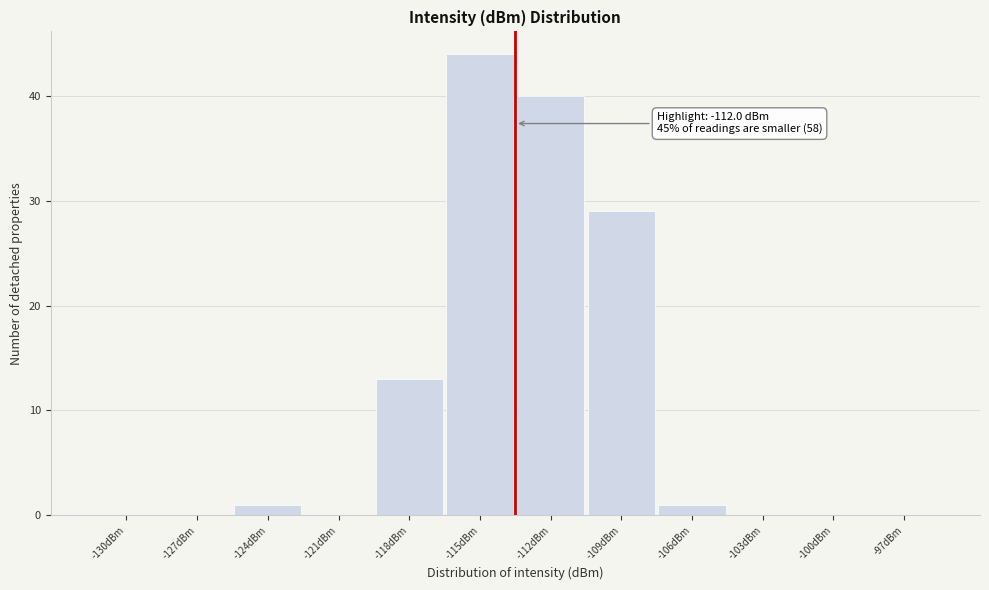

Reading left to right, list all the values displayed in this chart.

-130dBm=0	-127dBm=0	-124dBm=1	-121dBm=0	-118dBm=13	-115dBm=44	-112dBm=40	-109dBm=29	-106dBm=1	-103dBm=0	-100dBm=0	-97dBm=0